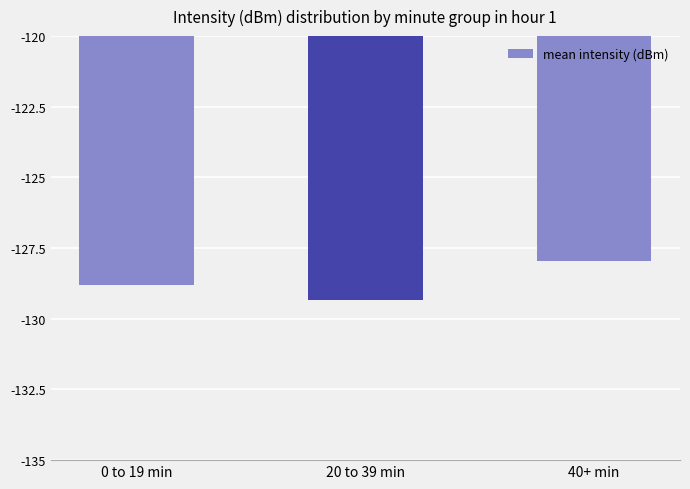

How many values are between -129 and -127?

2